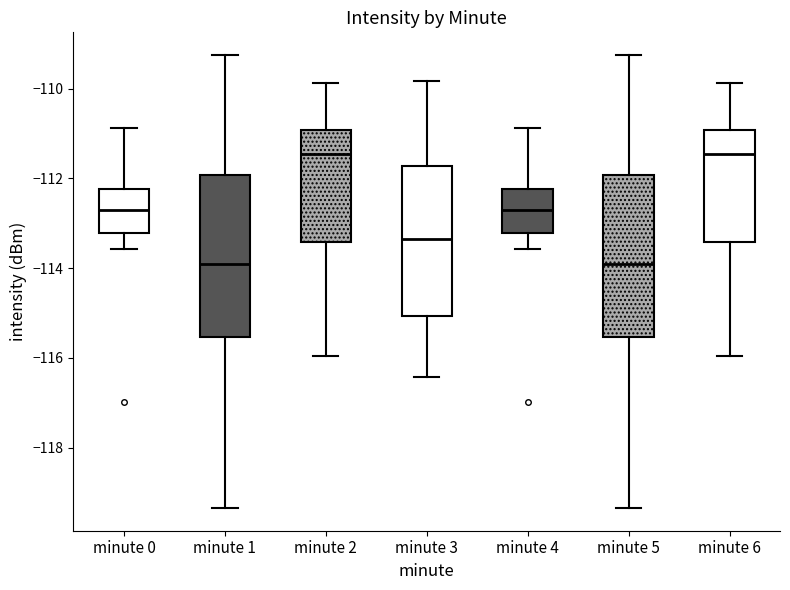

Reading left to right, transcribe this box plot: for each box, give where its median line is, the range the box spans, and where its two whiskers end, as read against the y-axis. The values are not printed on the chart, so give them approximately, as read against the axis.

minute 0: median -112.6, box -113.2 to -112.2, whiskers -113.6 to -110.8
minute 1: median -114.0, box -115.6 to -112.0, whiskers -119.4 to -109.2
minute 2: median -111.4, box -113.4 to -111.0, whiskers -116.0 to -109.8
minute 3: median -113.4, box -115.0 to -111.8, whiskers -116.4 to -109.8
minute 4: median -112.6, box -113.2 to -112.2, whiskers -113.6 to -110.8
minute 5: median -114.0, box -115.6 to -112.0, whiskers -119.4 to -109.2
minute 6: median -111.4, box -113.4 to -111.0, whiskers -116.0 to -109.8